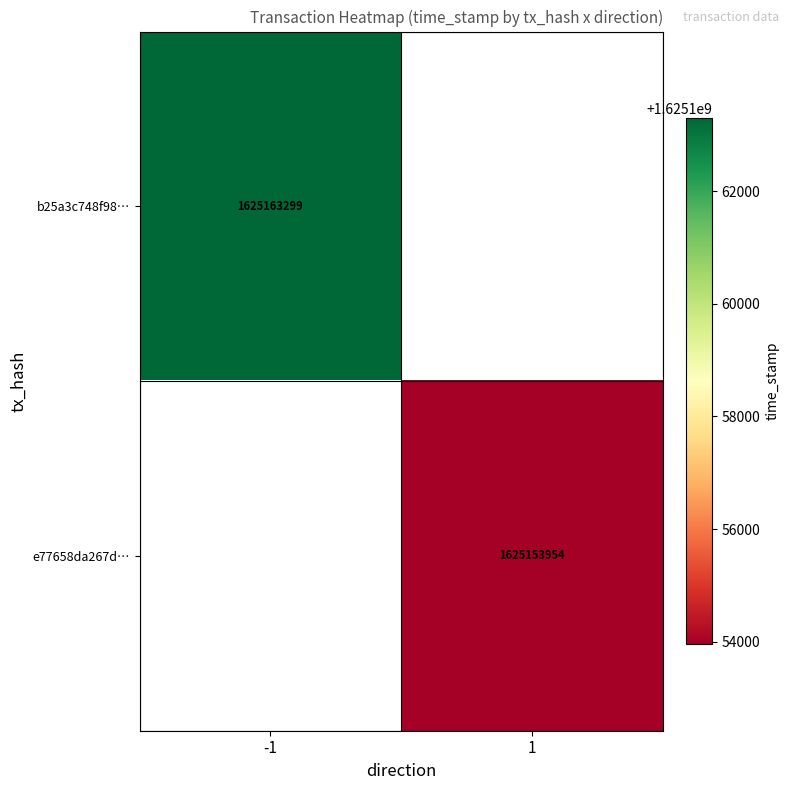

Is it true that e77658da267d… equals 1625153954 at 1?

True